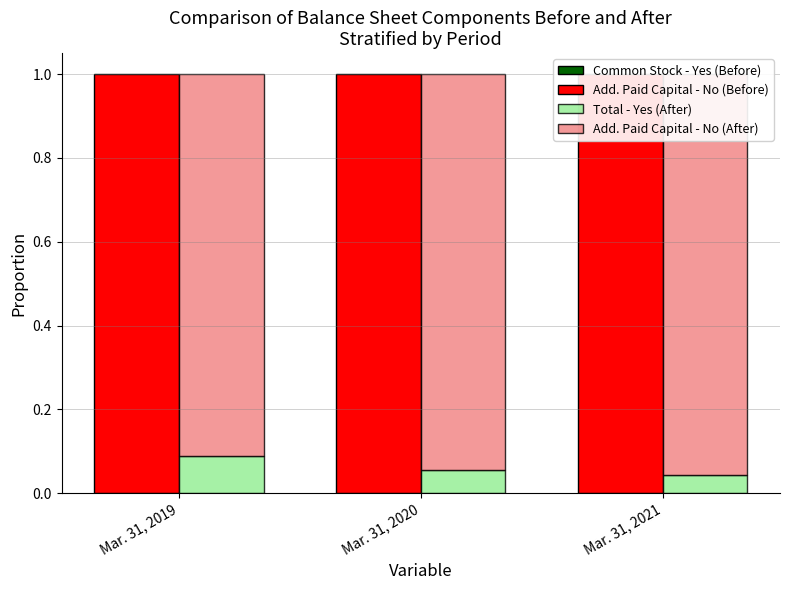

What is the maximum value shown in the chart?

1.0